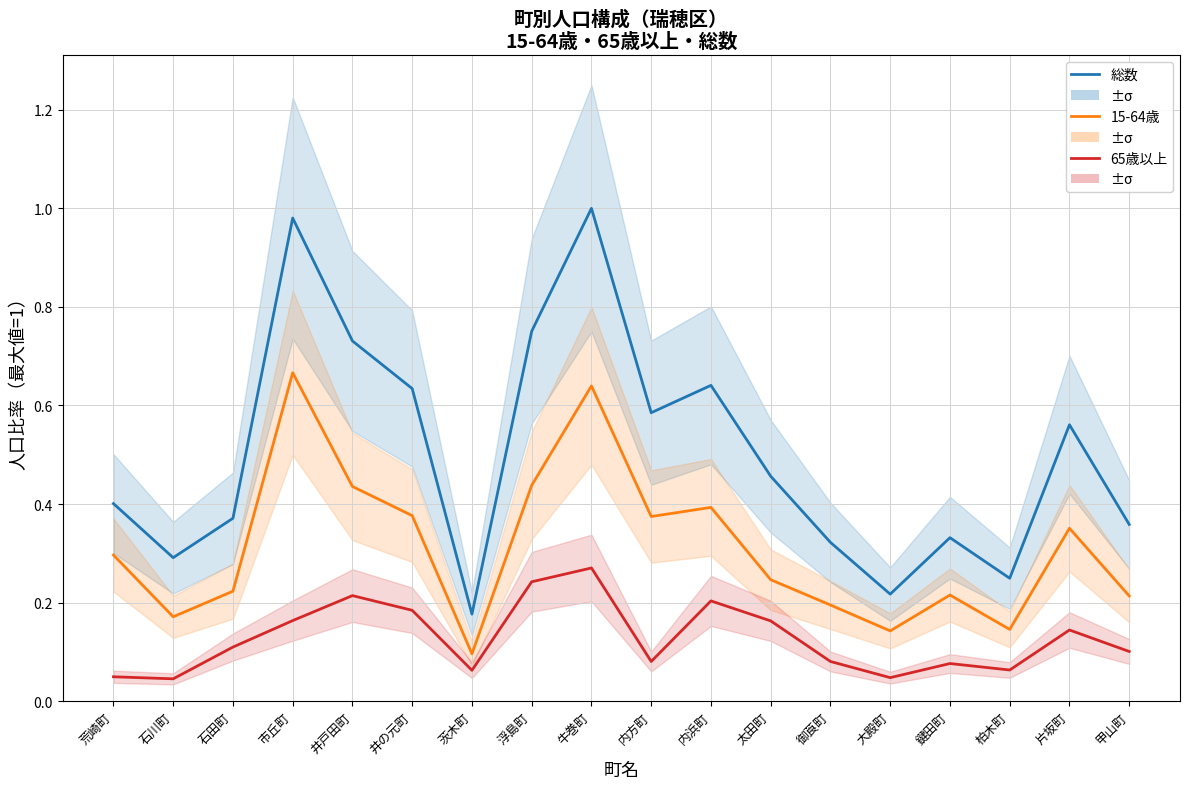

Is it true that 65歳以上 equals 0.0 at 石川町?

True